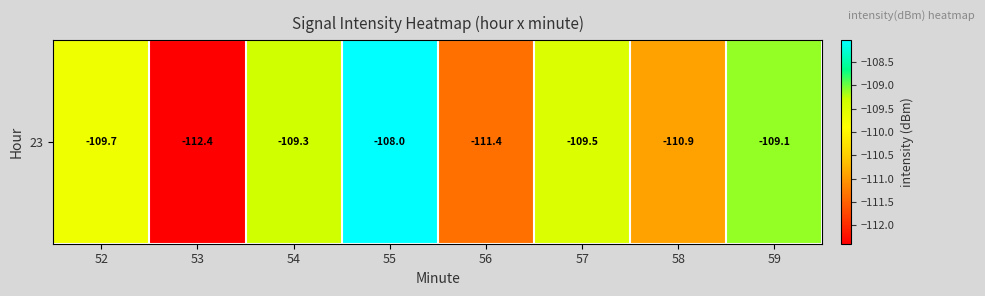

At which label does the data first exceed -109?

55